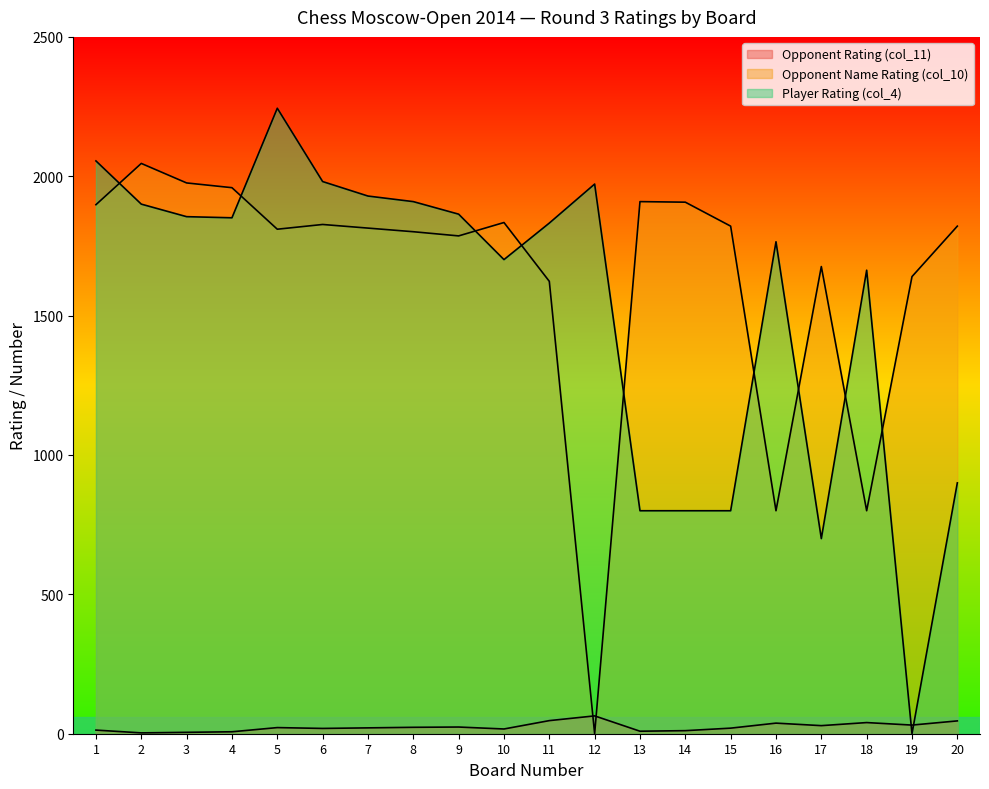

How many positive values does the Player Rating (col_4) series have?

19